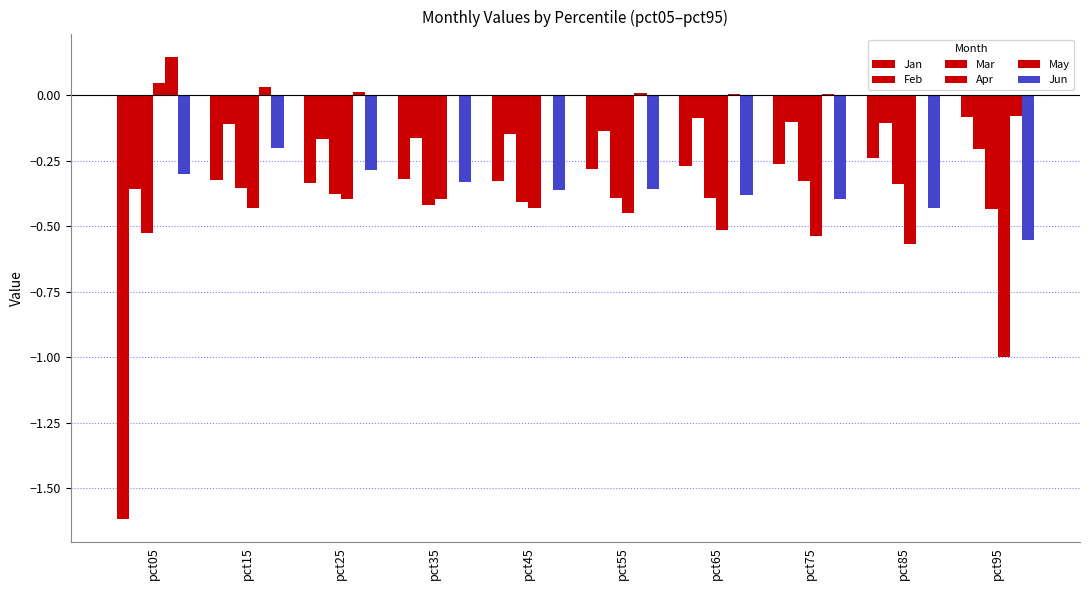

How many series are shown in this chart?

6